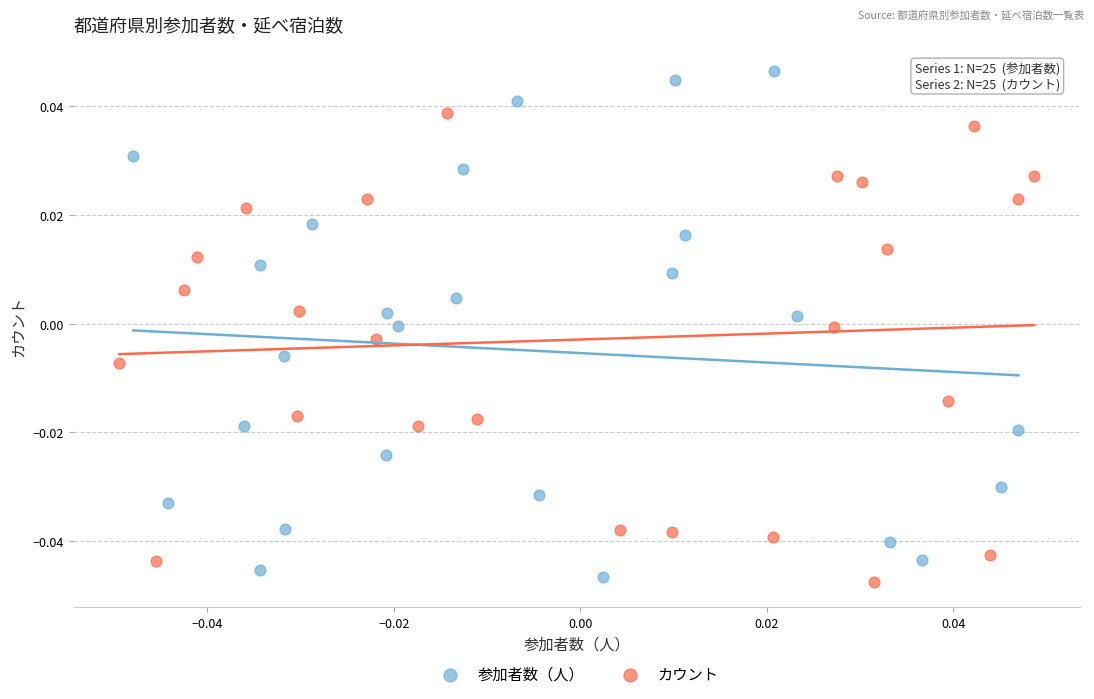

Which series contains the highest Y value?

参加者数（人）